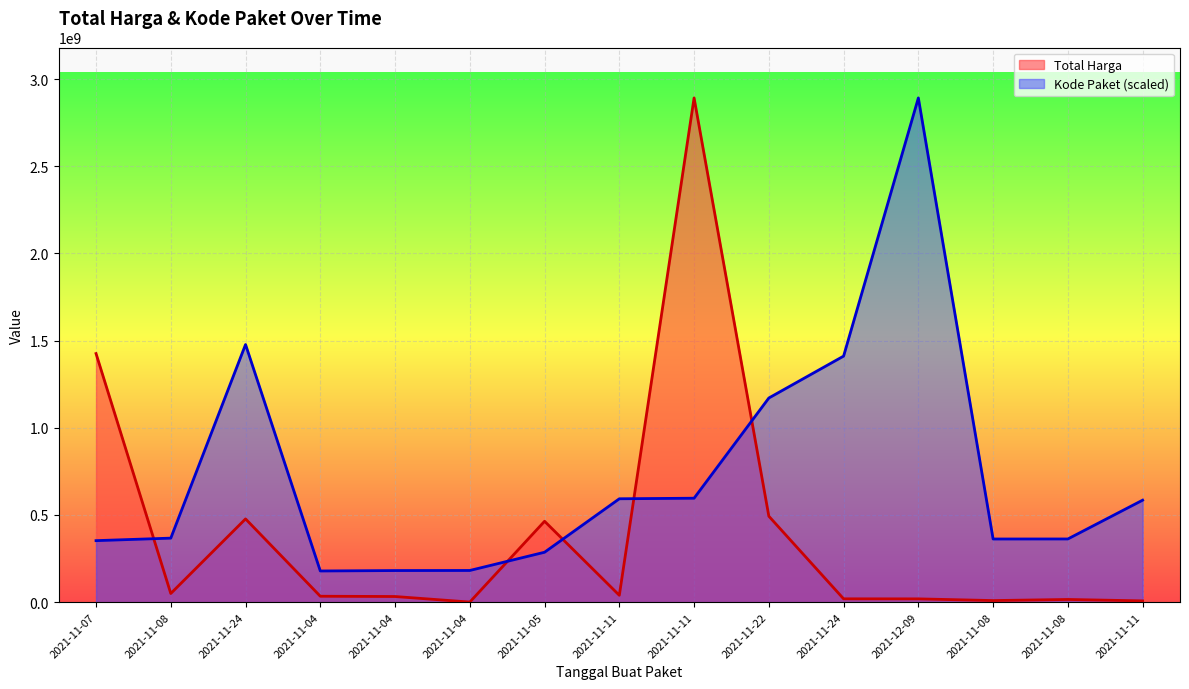

How many lines are shown in the chart?

2